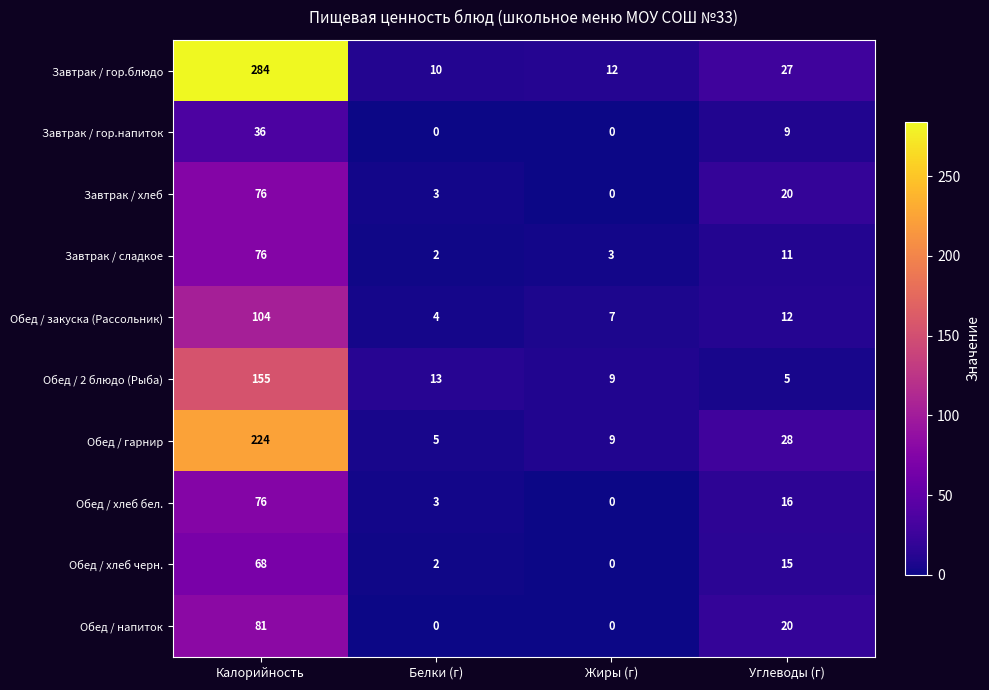

At which category is the sum across all series the highest?

Калорийность